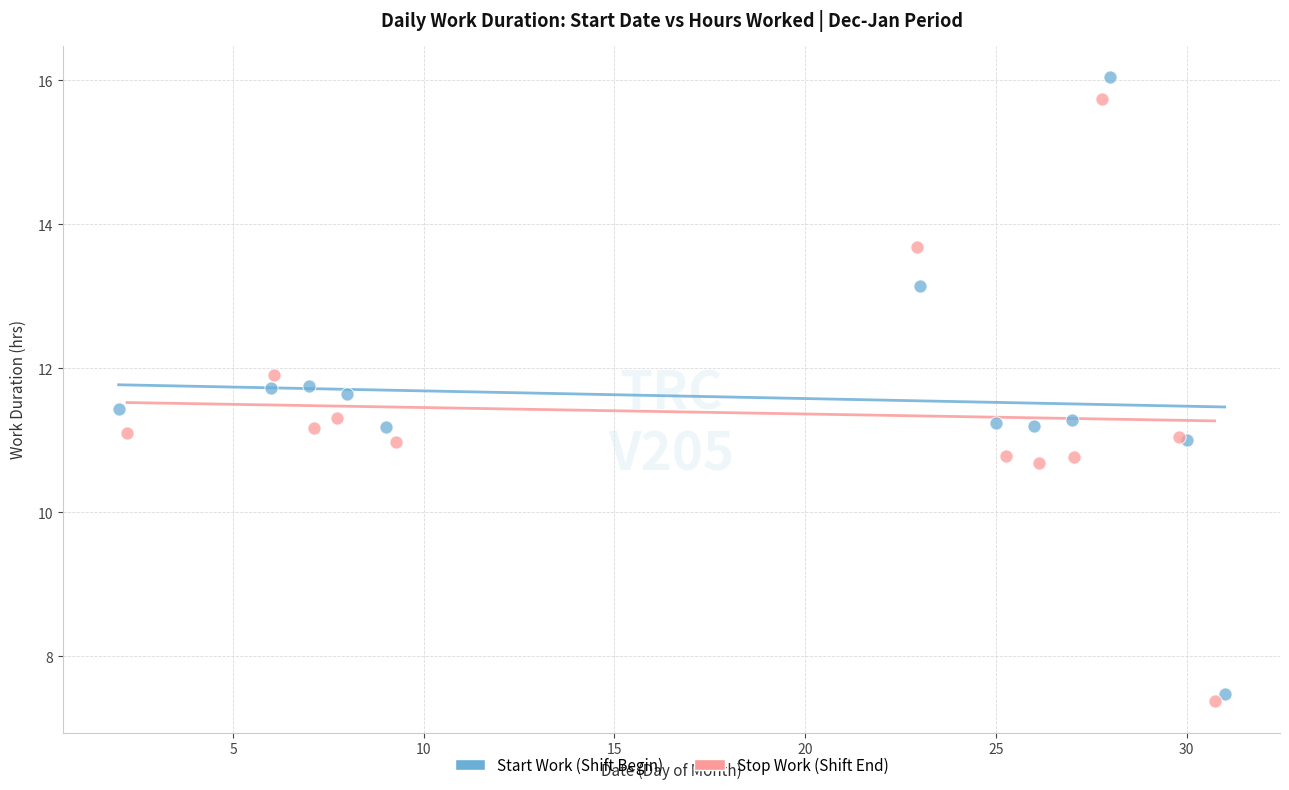

Which series has the largest Y range (max minus min)?

Start Work (Shift Begin)